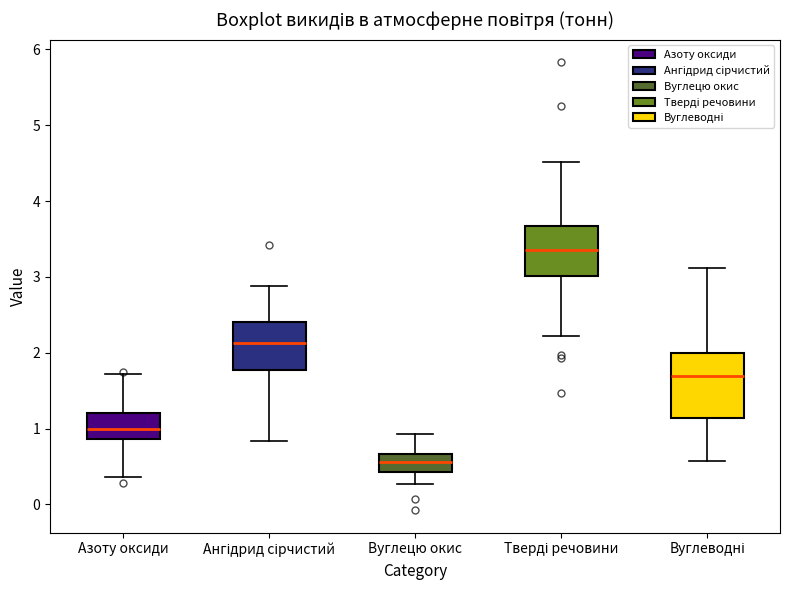

Which box's median line is the lowest?

Вуглецю окис